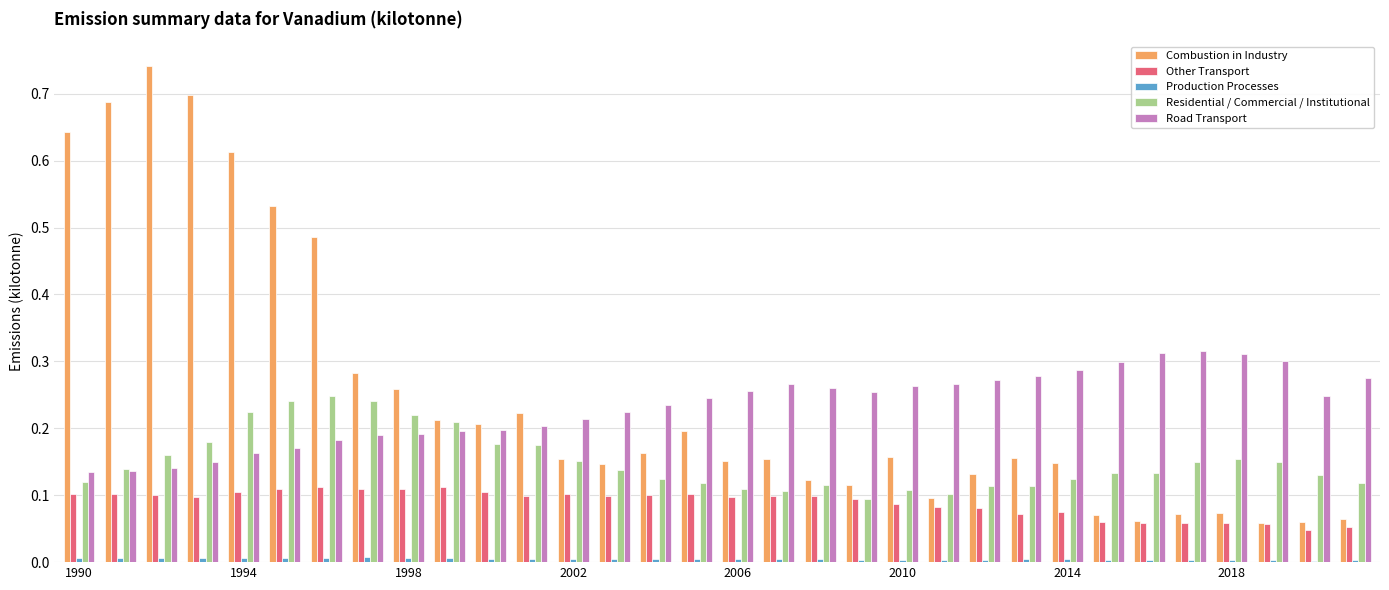

What is the sum of all Combustion in Industry values?

7.9